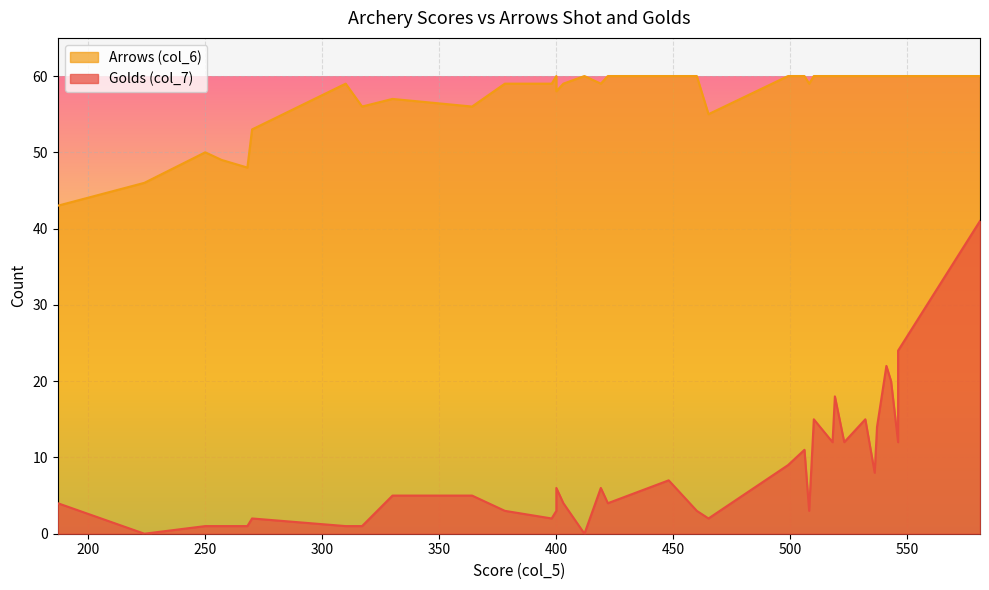

Is it true that Golds (col_7) equals 5 at 460?

False